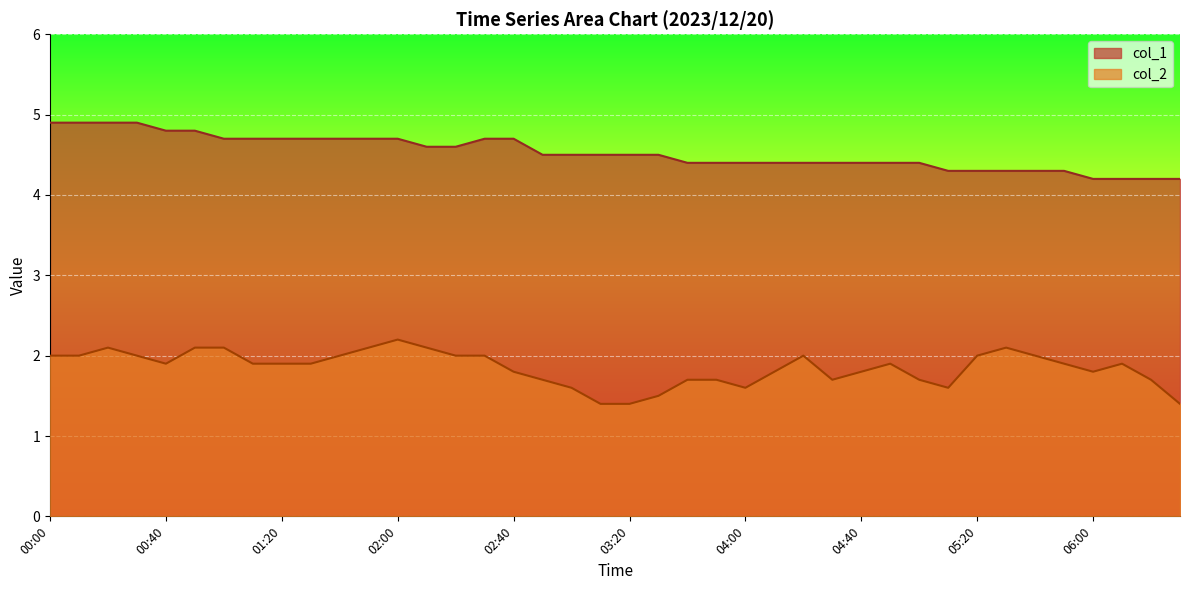

Reading right to left, transcribe all the data shown in this chart.

col_1: 4.2	4.2	4.2	4.2	4.3	4.3	4.3	4.3	4.3	4.4	4.4	4.4	4.4	4.4	4.4	4.4	4.4	4.4	4.5	4.5	4.5	4.5	4.5	4.7	4.7	4.6	4.6	4.7	4.7	4.7	4.7	4.7	4.7	4.7	4.8	4.8	4.9	4.9	4.9	4.9
col_2: 1.4	1.7	1.9	1.8	1.9	2.0	2.1	2.0	1.6	1.7	1.9	1.8	1.7	2.0	1.8	1.6	1.7	1.7	1.5	1.4	1.4	1.6	1.7	1.8	2.0	2.0	2.1	2.2	2.1	2.0	1.9	1.9	1.9	2.1	2.1	1.9	2.0	2.1	2.0	2.0